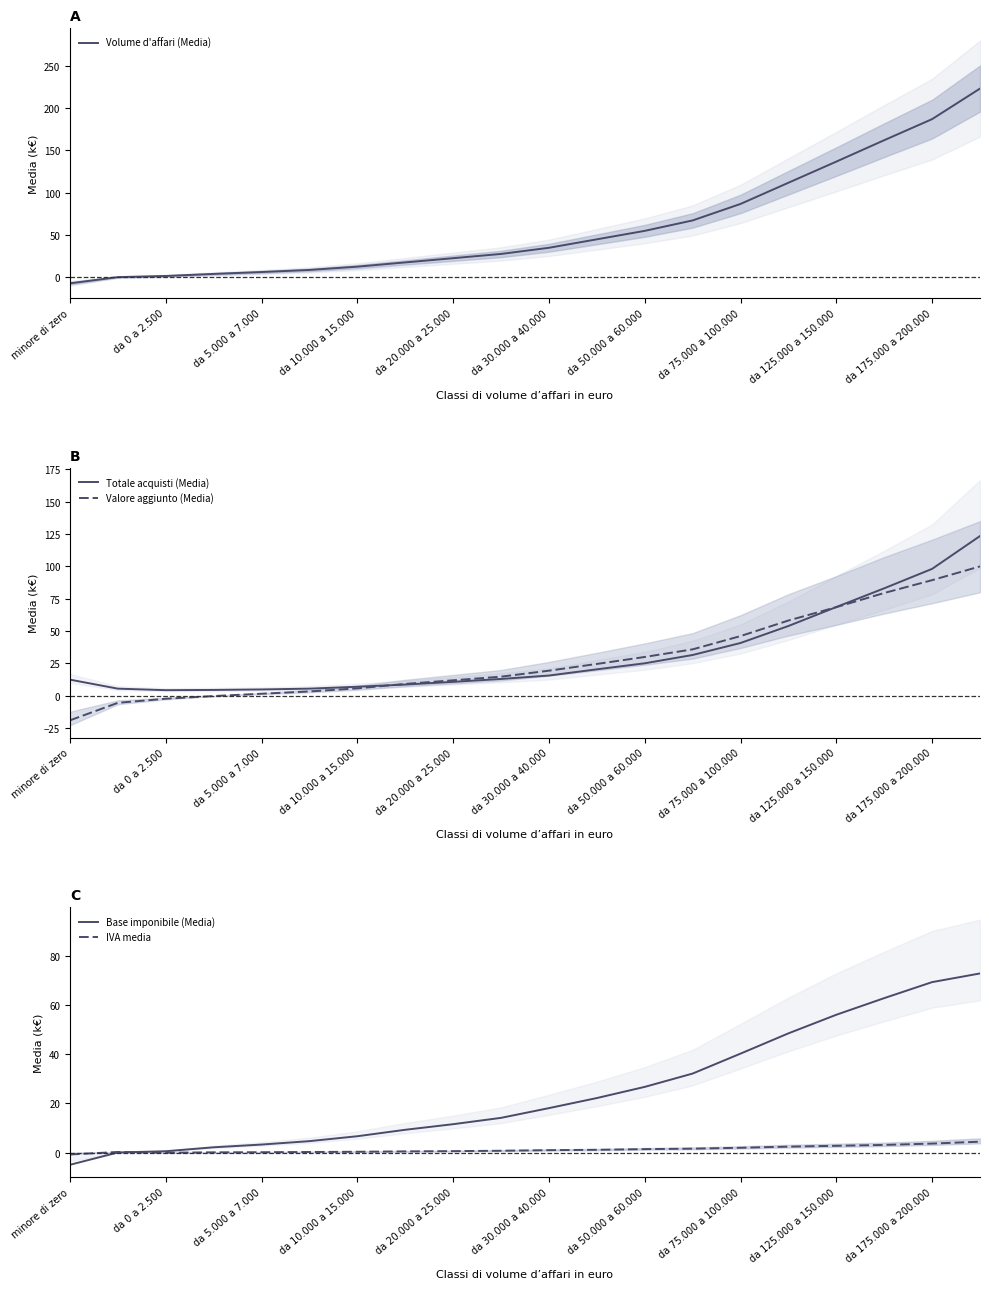

Where does the Volume d'affari (Media) series first go above 34?

da 30.000 a 40.000